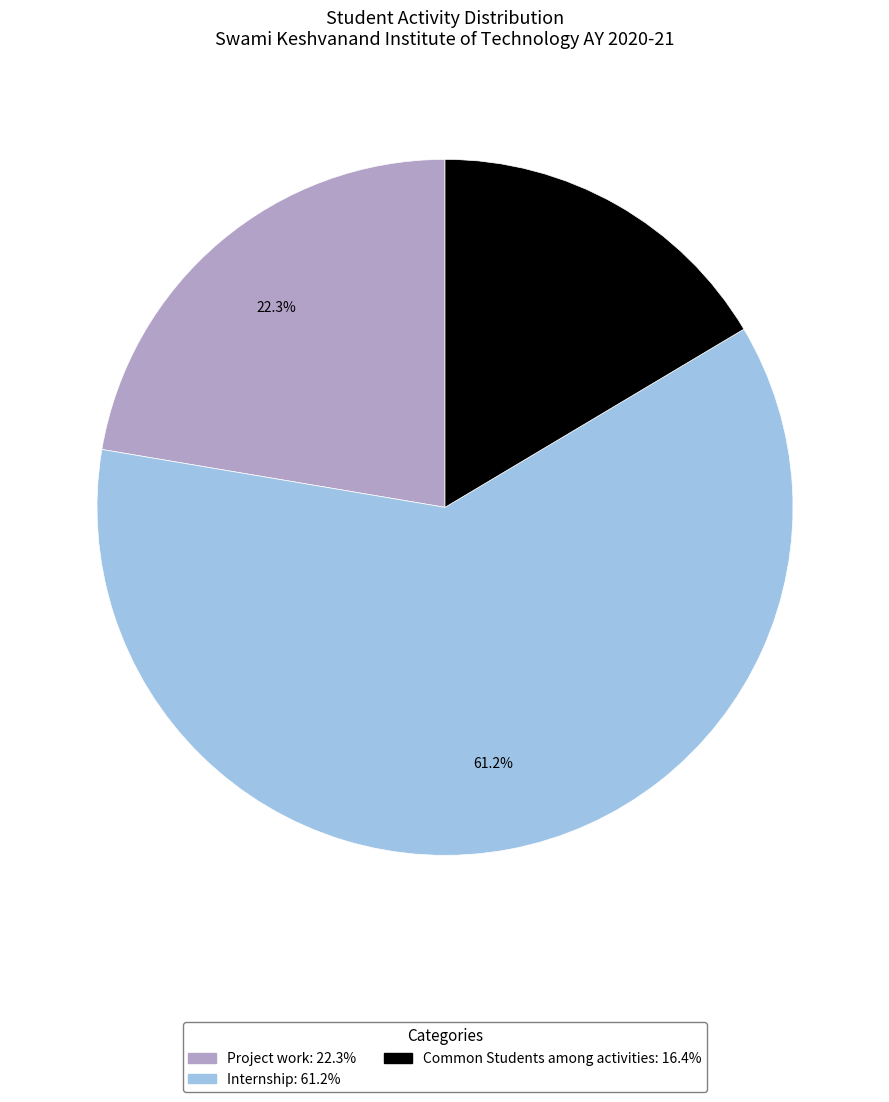

To the nearest percent, what portion does Common Students among activities represent?

16%